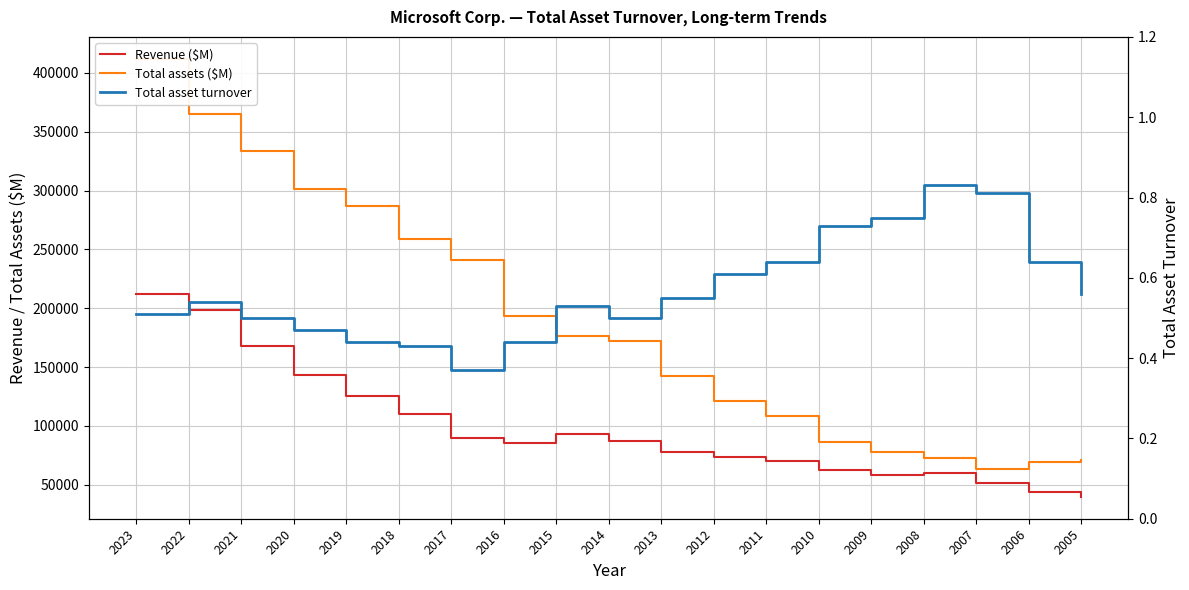

Which category has the highest value across all series?

2023